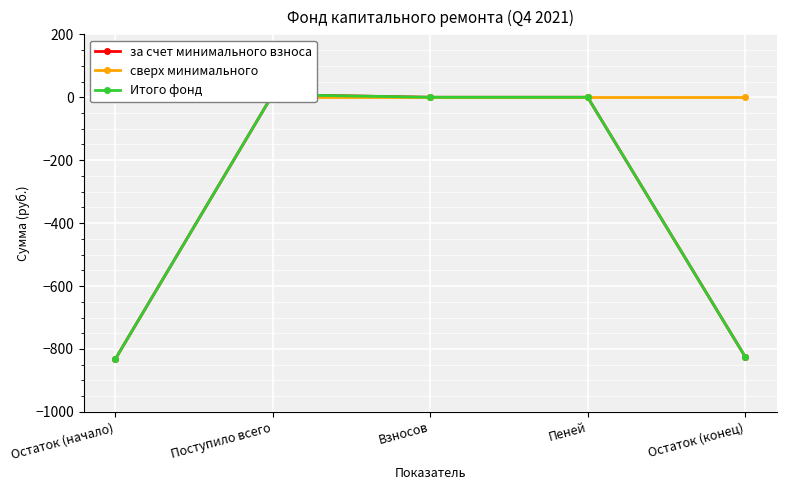

Which has a higher value, Поступило всего or Пеней?

Поступило всего